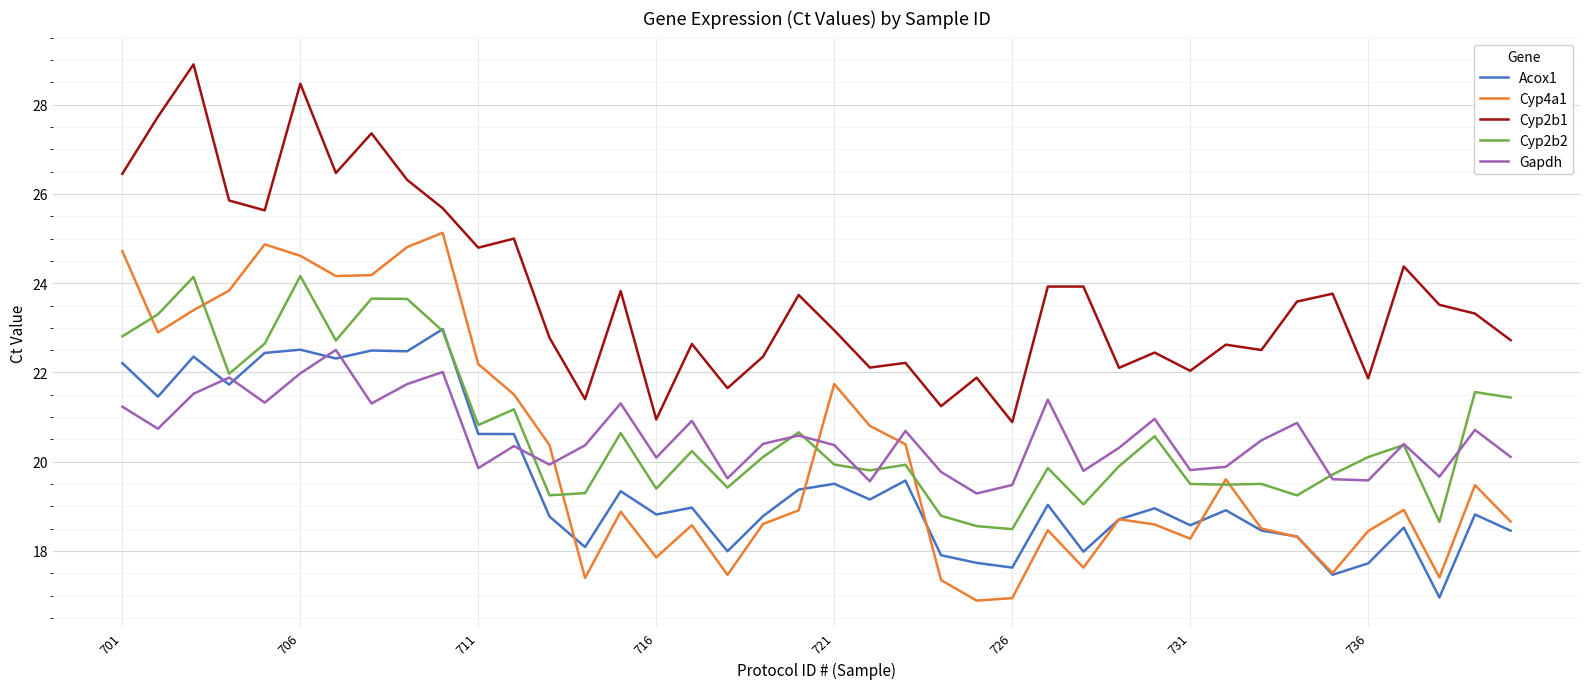

True or false: Cyp2b1 and Cyp2b2 cross at least once.

False